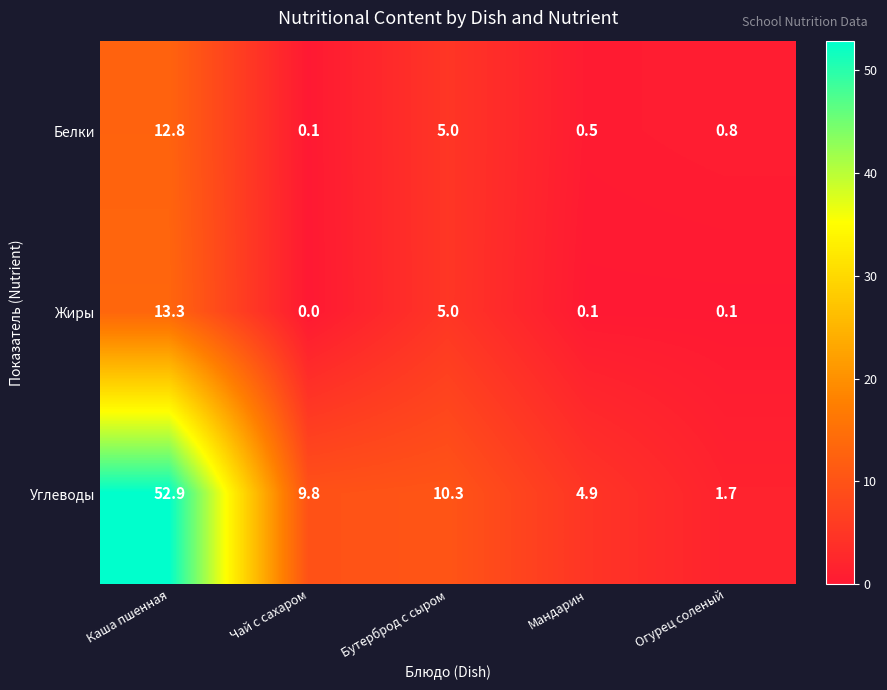

Reading left to right, extract all data points from this chart.

Белки: 12.8	0.1	5.0	0.5	0.8
Жиры: 13.3	0.0	5.0	0.1	0.1
Углеводы: 52.9	9.8	10.3	4.9	1.7